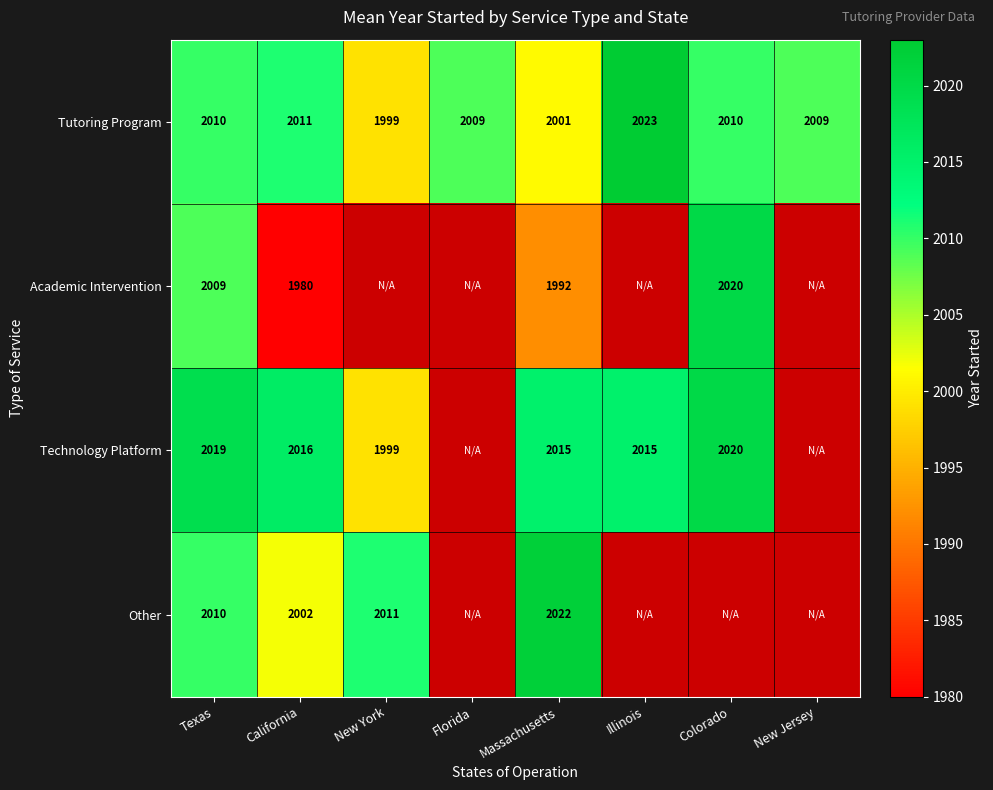

Between Texas and California, which is larger?

California